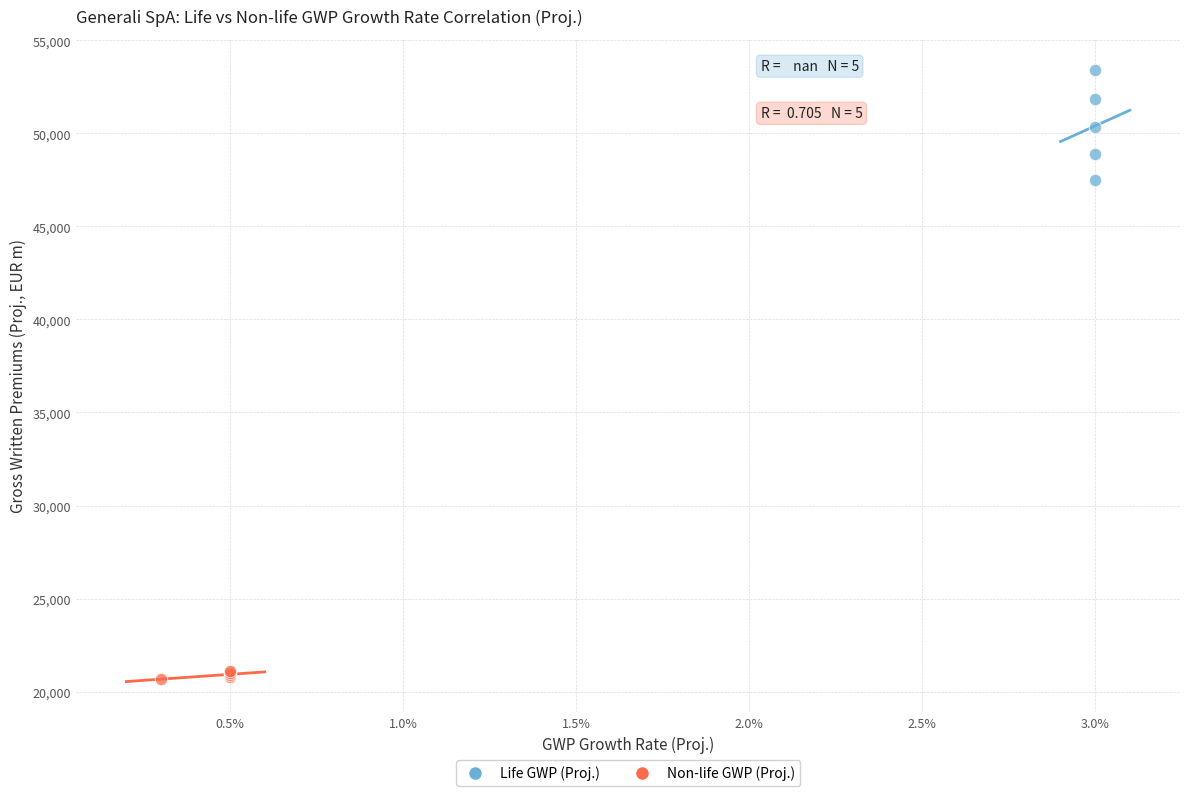

Which series has the widest spread of Y values?

Life GWP (Proj.)